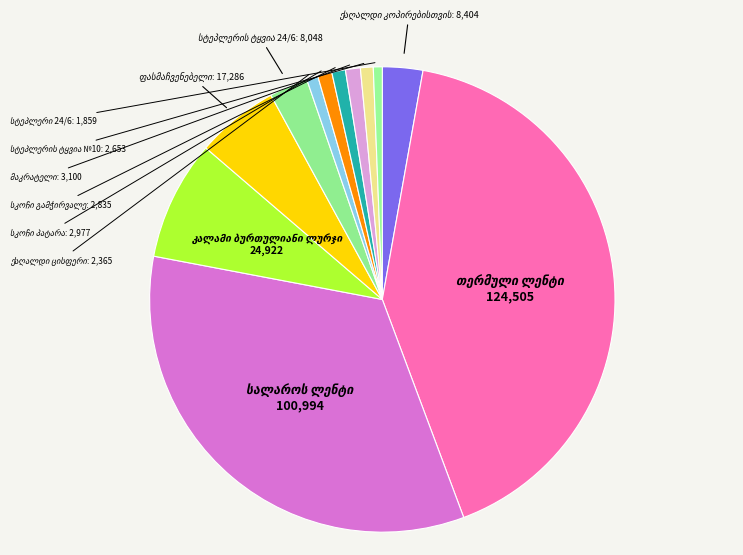

Is it true that სტეპლერის ტყვია 24/6 is 3% of the pie?

True